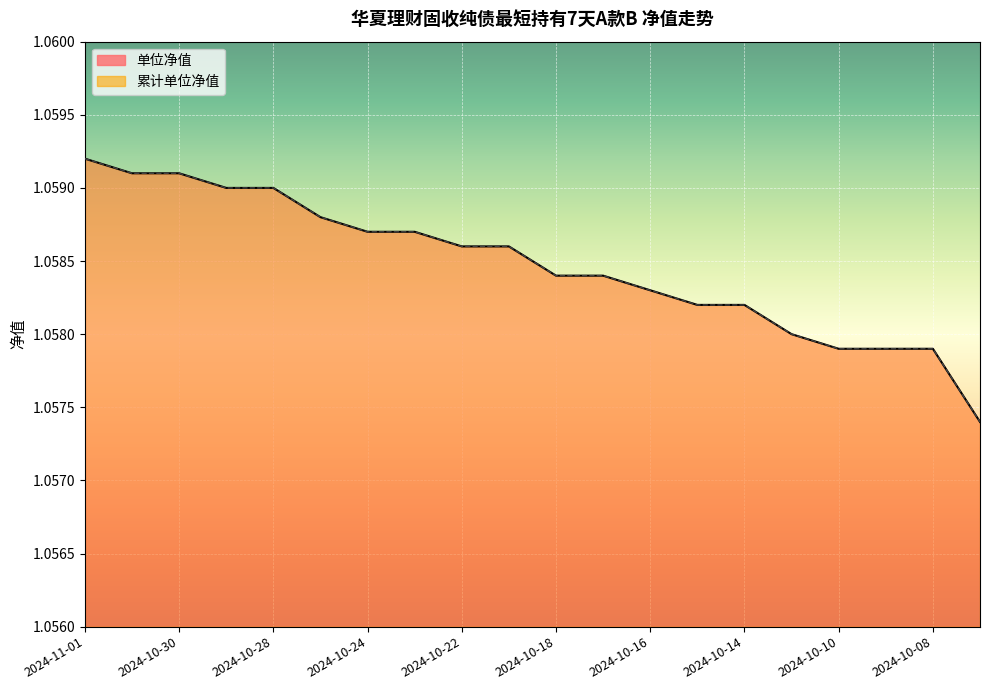

What is the total value across all series at 2024-10-11?

2.1